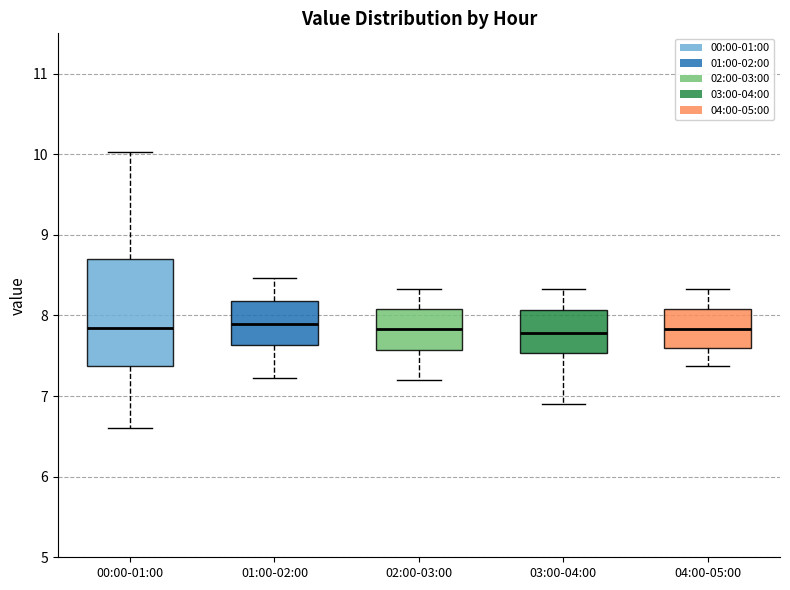

Comparing the boxes themselves (not the whiskers), which one is the tallest?

00:00-01:00